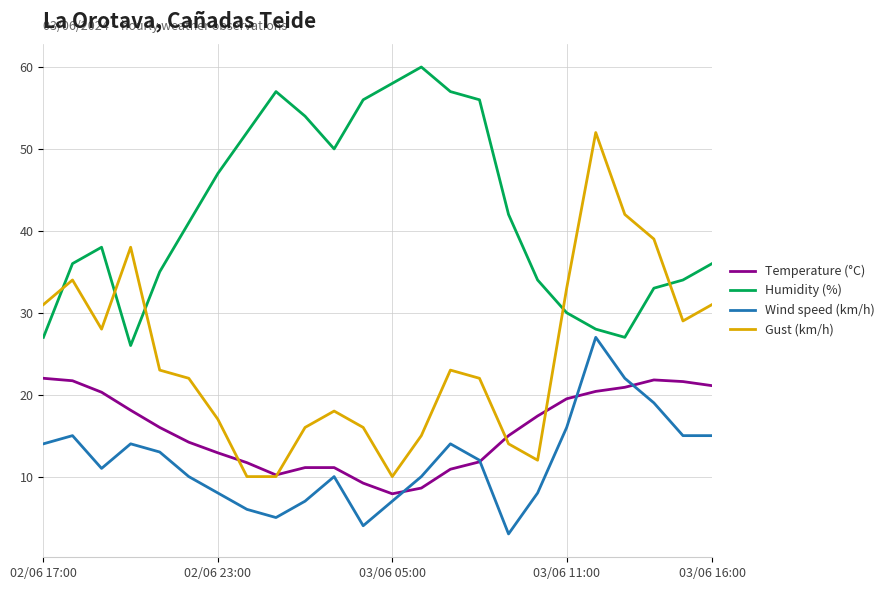

Which series has the largest range (max minus min)?

Gust (km/h)